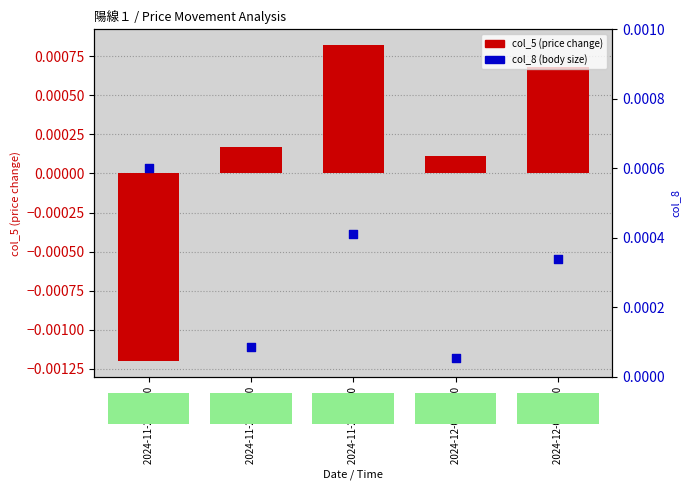

Which series has the largest Y range (max minus min)?

col_5 (price change)